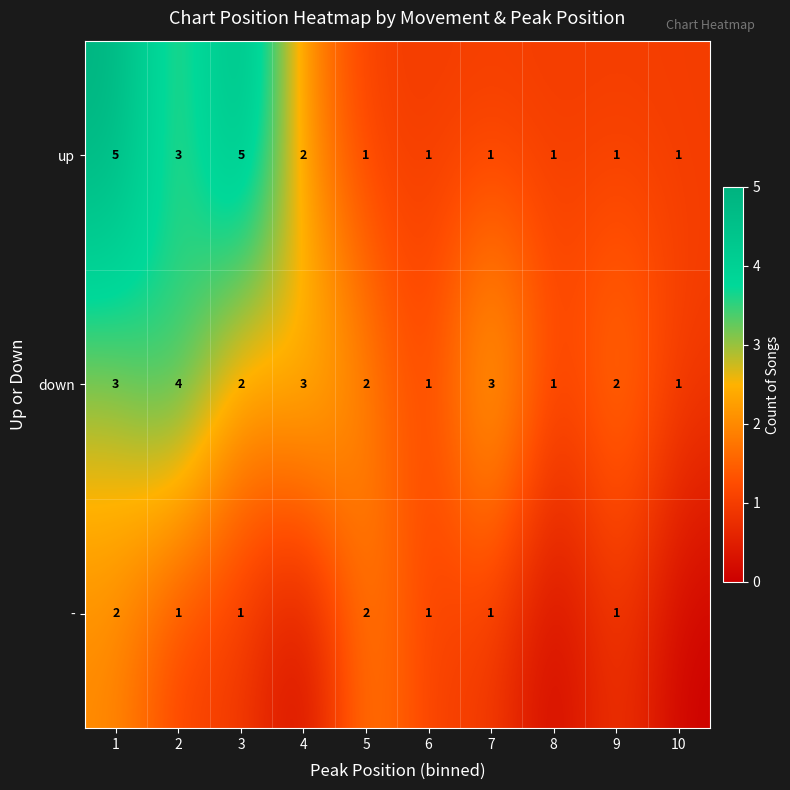

What is the difference between the highest and lowest values at 1?

3